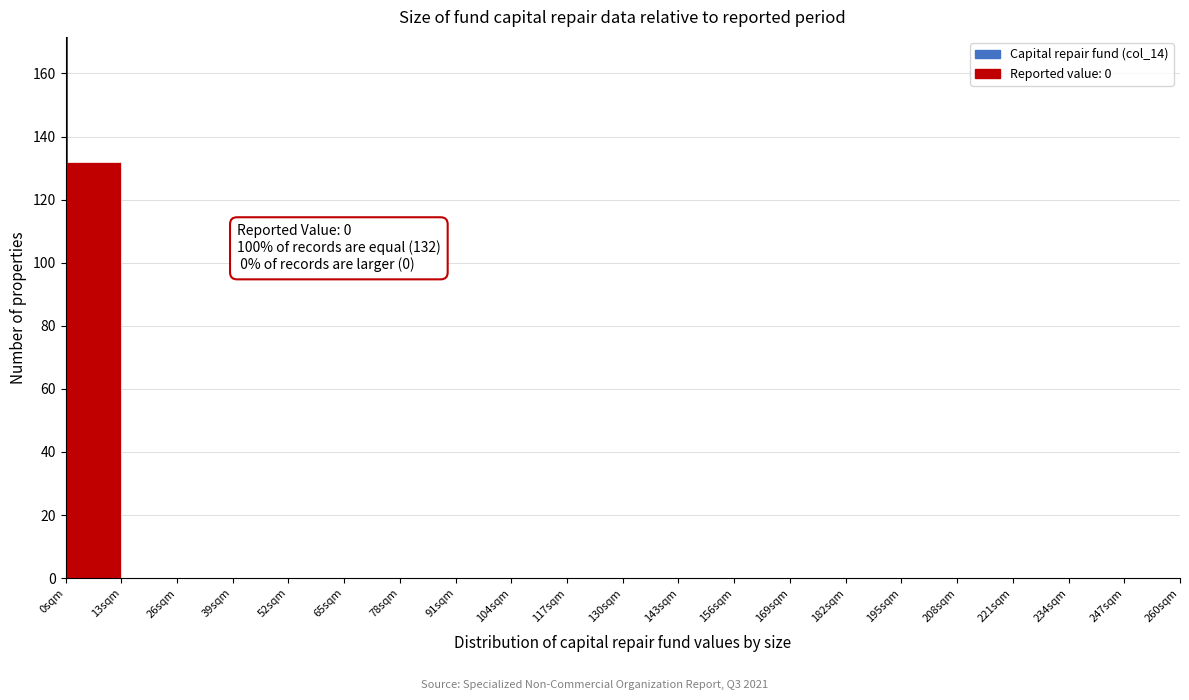

Which range on the x-axis has the tallest bar?

0 to 13